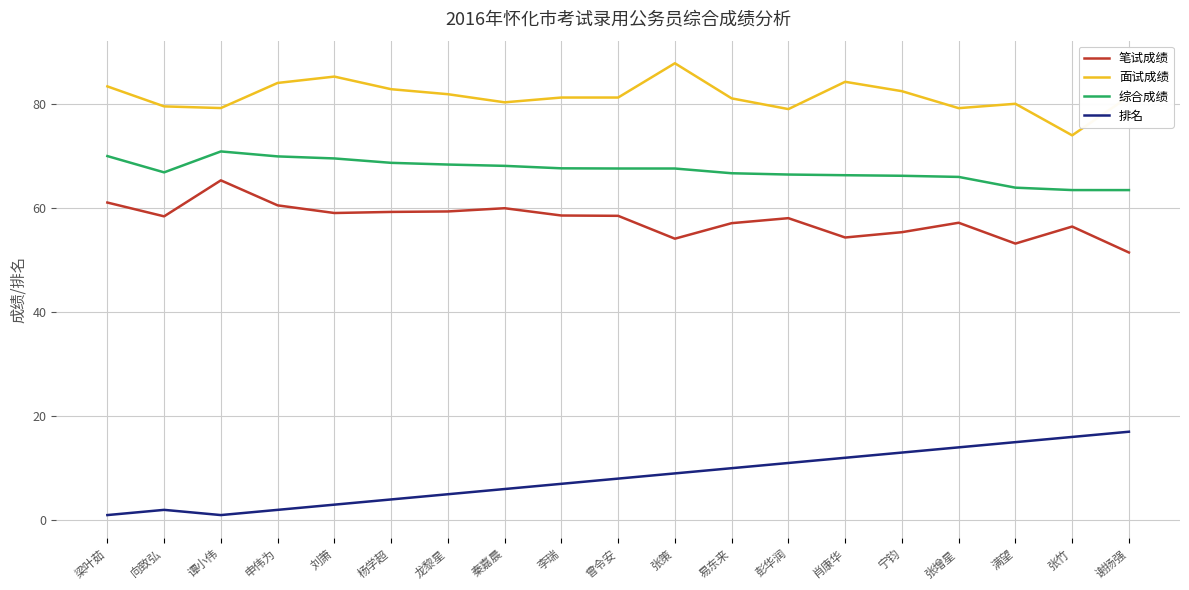

The 综合成绩 series shows 112.7 at 李瑞. True or false?

False